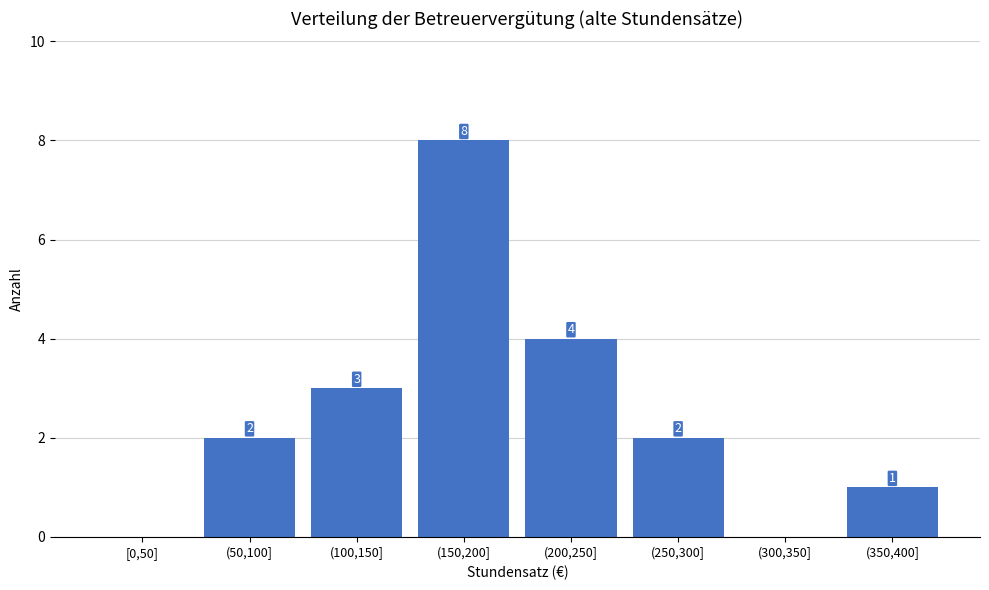

Reading left to right, what are all the values shown in this chart?

[0,50]=0	(50,100]=2	(100,150]=3	(150,200]=8	(200,250]=4	(250,300]=2	(300,350]=0	(350,400]=1